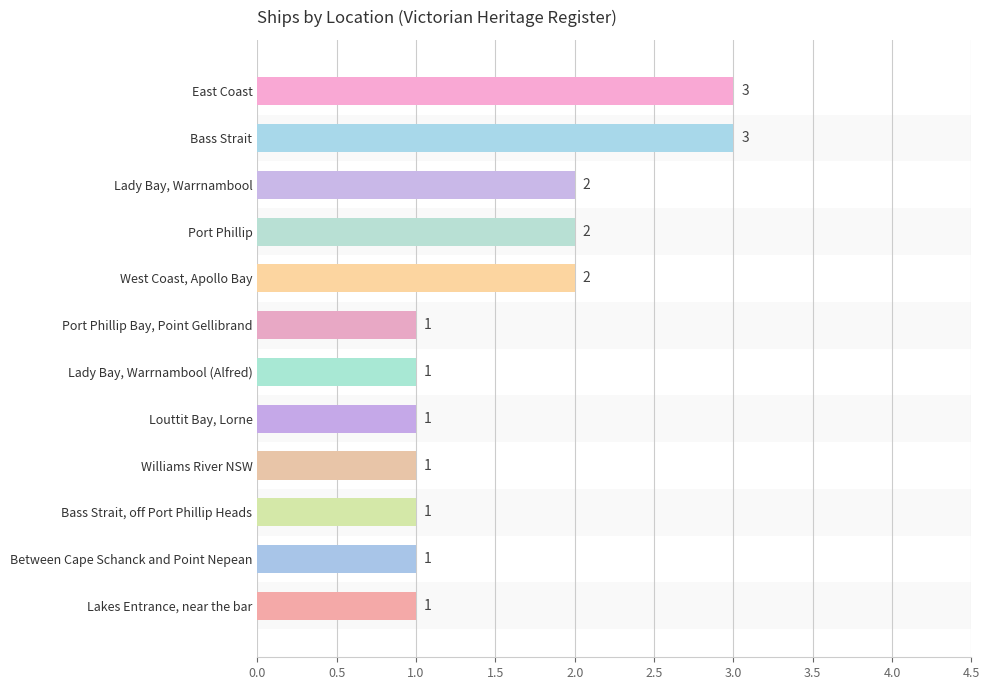

How many distinct data groups are displayed?

1